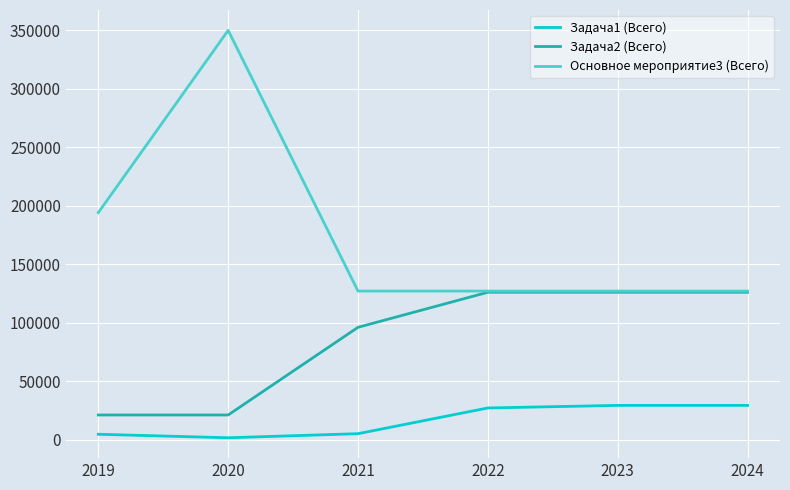

In Основное мероприятие3 (Всего), how many points are higher than both neighbors (excluding endpoints)?

1